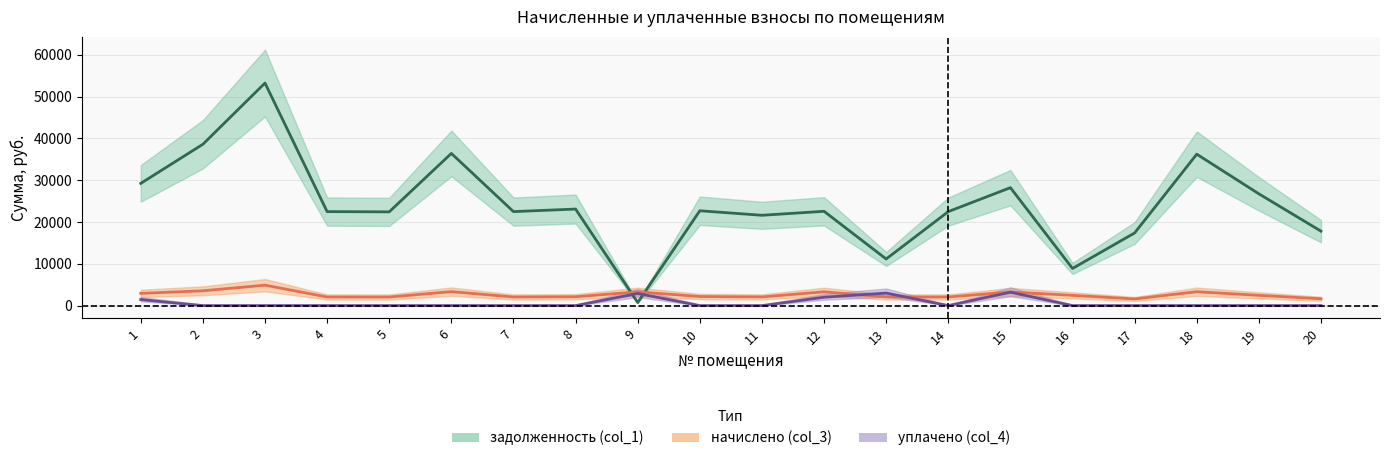

What is the average value of the уплачено (col_4) series?

627.5